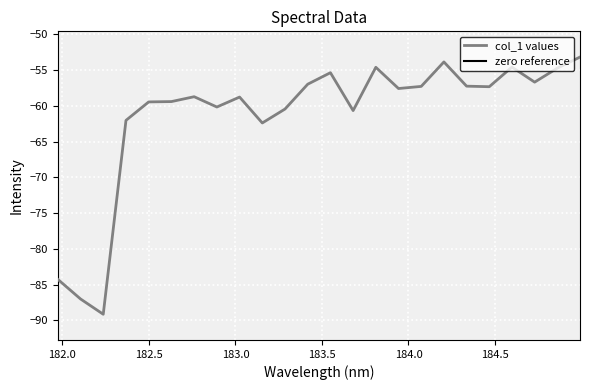

Is the value of col_1 values at 19 greater than the value of zero reference at 182.0?

No